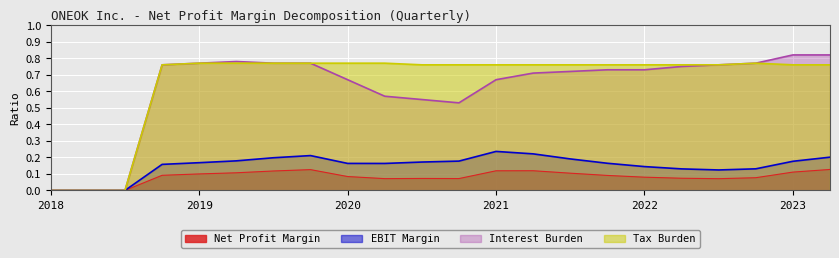

True or false: Net Profit Margin and EBIT Margin intersect in this chart.

False